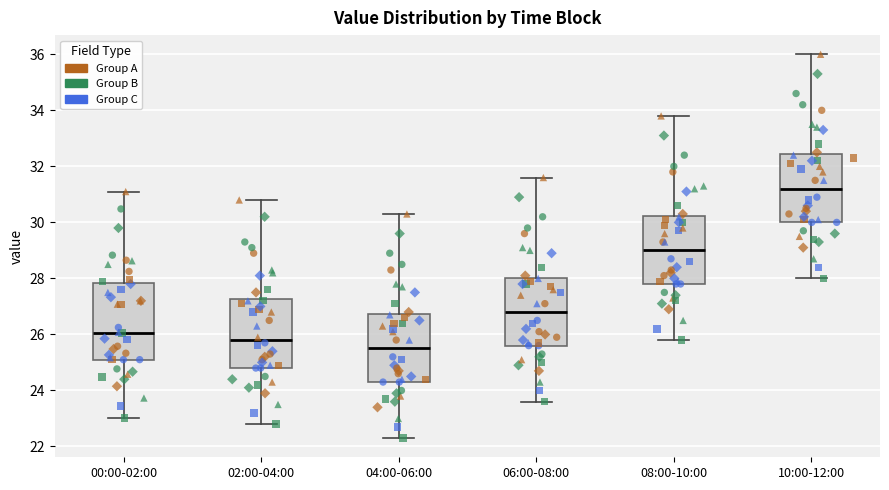

Which box has the highest median line?

10:00-12:00